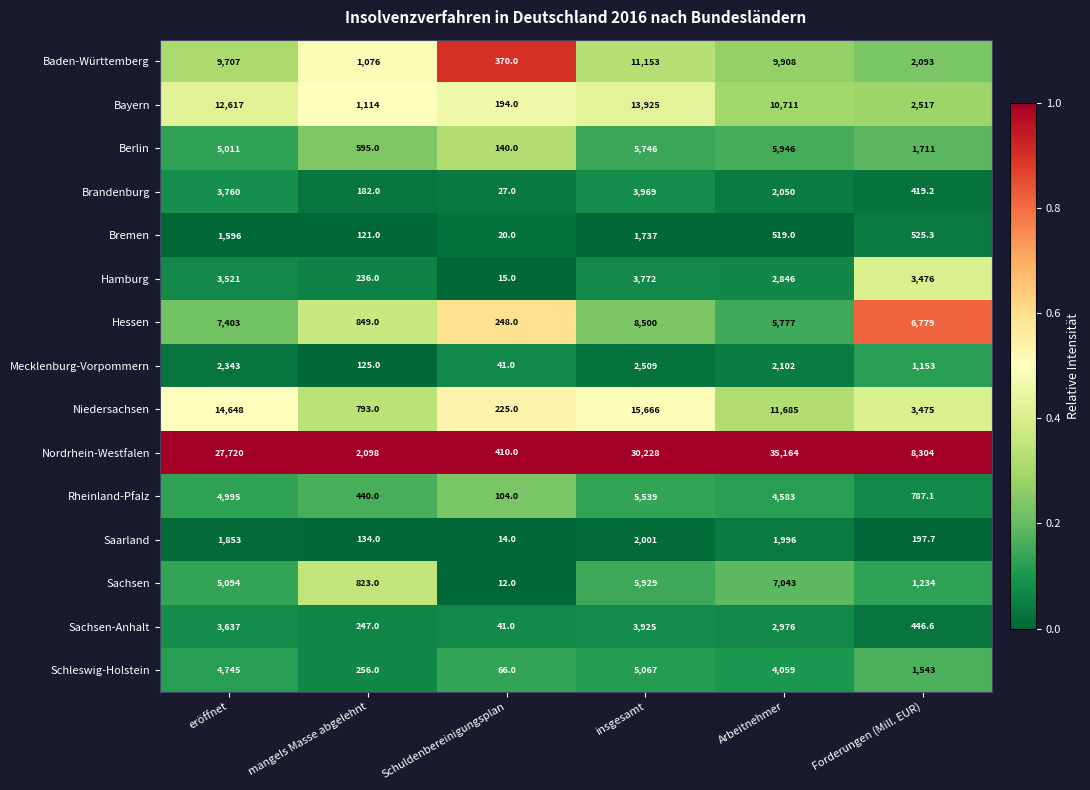

Rank the series by their maximum value, from highest to lowest.

Nordrhein-Westfalen, Niedersachsen, Bayern, Baden-Württemberg, Hessen, Sachsen, Berlin, Rheinland-Pfalz, Schleswig-Holstein, Brandenburg, Sachsen-Anhalt, Hamburg, Mecklenburg-Vorpommern, Saarland, Bremen